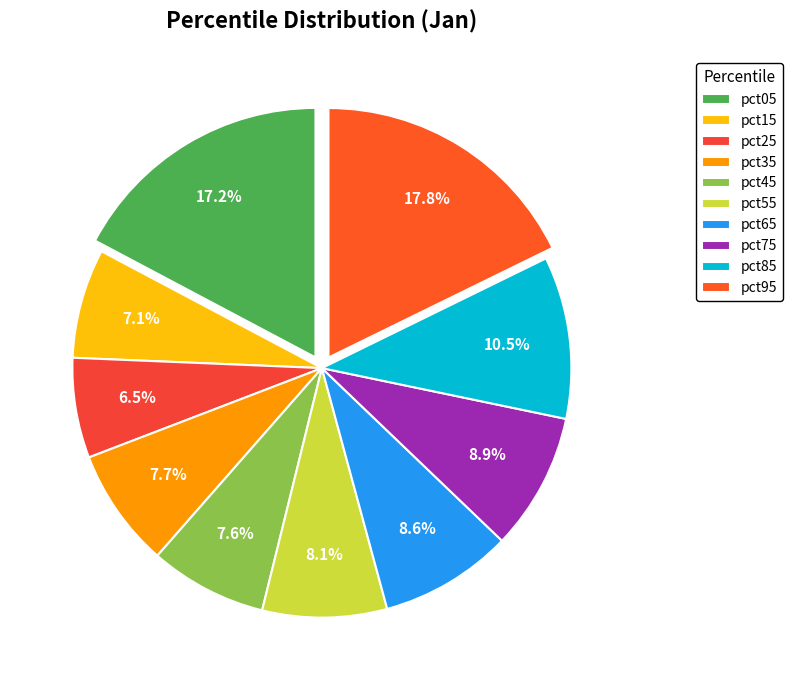

To the nearest percent, what is the average slice percentage?

10%